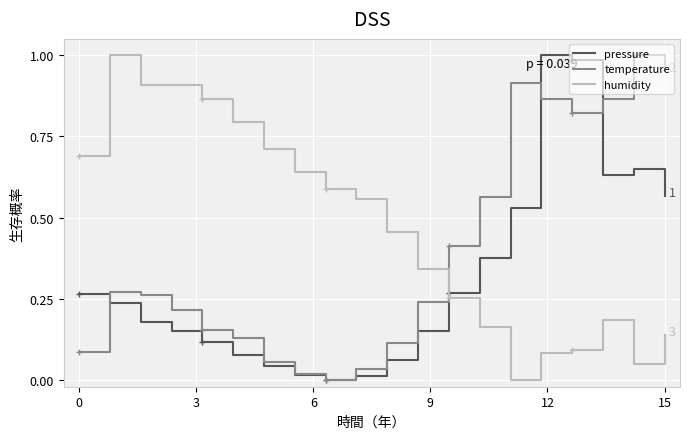

How many values in temperature are above zero?

19